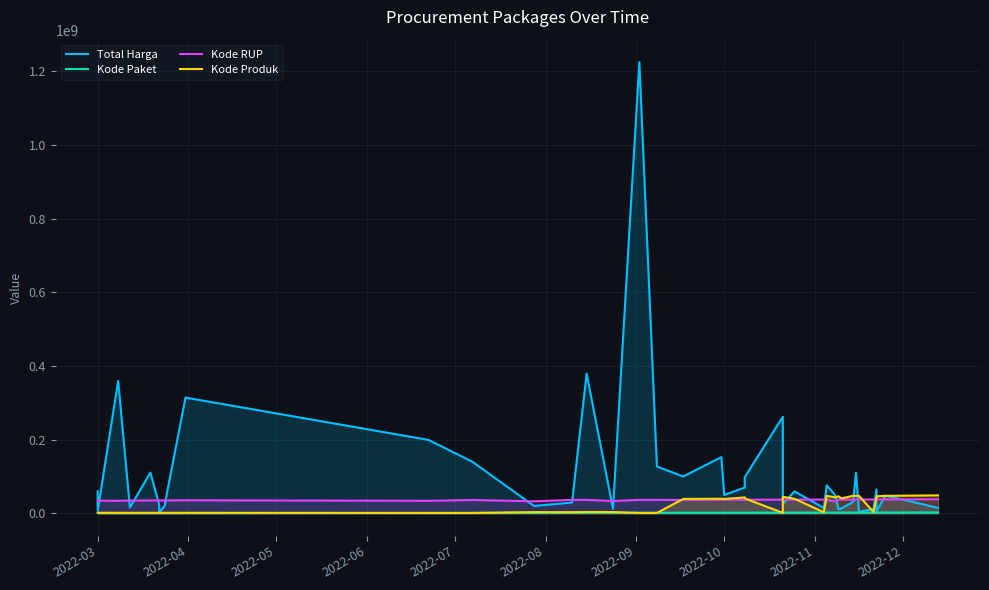

Reading right to left, extract all data points from this chart.

Total Harga: 14750000	48140000	5093000	65000000	11800000	3825000	110000000	30800000	13442000	11100000	48140000	75920000	14400000	59375000	25200000	262118150	98000000	70000000	49478000	152477000	100000000	127000000	1224682000	12000000	379075000	29000000	19950000	139800000	199200000	314121780	27720000	34132505	21231000	2395750	23680800	110389990	15787200	359500000	6936000	59935000
Kode Paket: 2346755	2174549	2139573	2135660	2121450	2065183	2053931	2037404	2011140	1993460	1980186	1949122	1935089	1820441	1788370	1785781	1659185	1659934	1602603	1597005	1502912	1440709	1409947	1354517	1308563	1279649	1205257	1061266	947278	529386	494315	494126	494589	481472	481528	470979	434878	409855	378630	378667
Kode RUP: 38099253	37590366	37755421	37129591	37424061	37405582	37408659	37108793	37222011	37311798	32185622	36562280	37260462	37091671	37020188	37018279	36835699	36835774	36753382	36748908	36013792	36437569	36437720	33214581	36396663	36371967	32487834	36093771	33878833	35308255	34804669	34804669	34804669	34913450	34913463	34794270	34576399	33878078	34109987	34247119
Kode Produk: 48562859	47304990	46112337	46109306	3257267	47513089	47336594	47356577	40372499	46113666	43138395	47193732	2936620	39287569	44858641	1277005	40442466	43150276	38884506	39541807	39034119	876227	876318	3304370	3471167	2936620	3183002	876253	876253	1277005	1252089	1244856	1369435	1257592	1366038	1244193	1245757	1274096	1369937	1376960